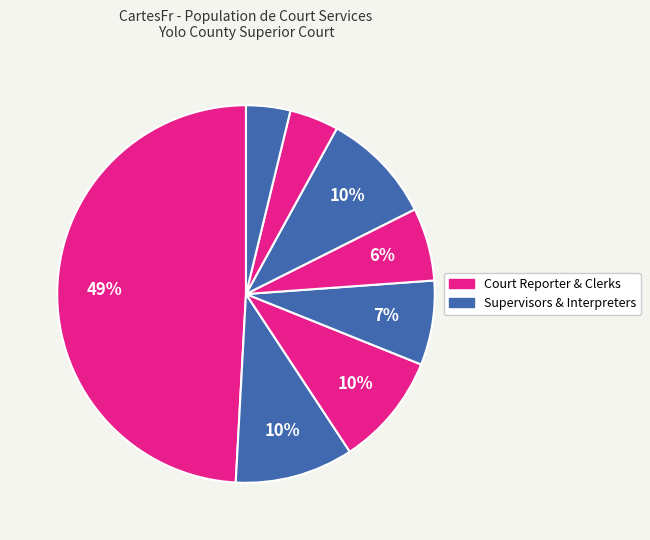

Which slice is the largest?

Court Reporter